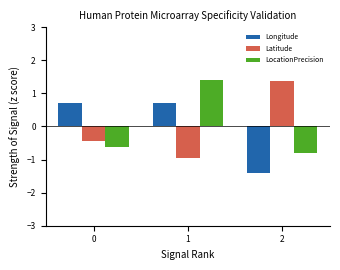

What is the difference between the LocationPrecision values at 1 and 2?

2.2